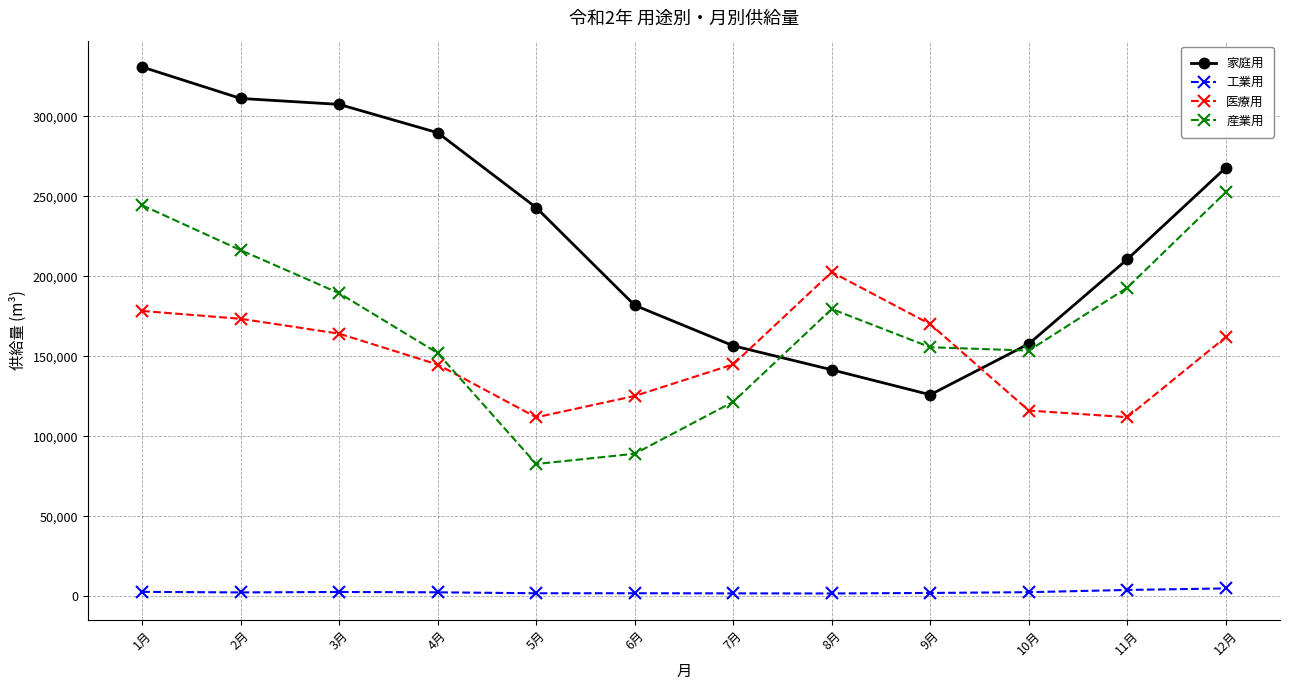

List the series in order of their peak value, highest first.

家庭用, 産業用, 医療用, 工業用